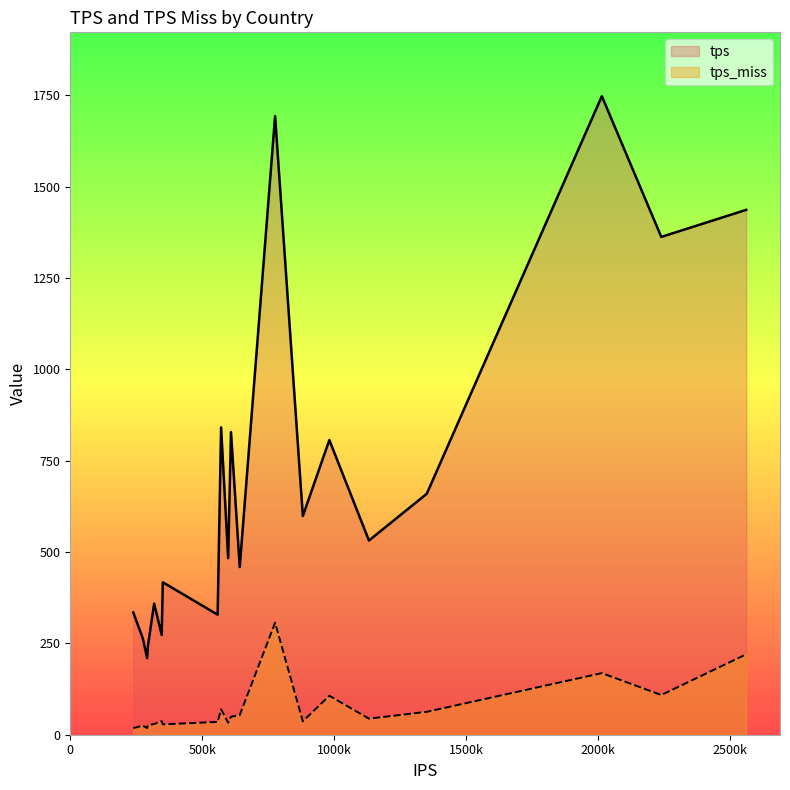

What are all the series names shown in the legend?

tps, tps_miss